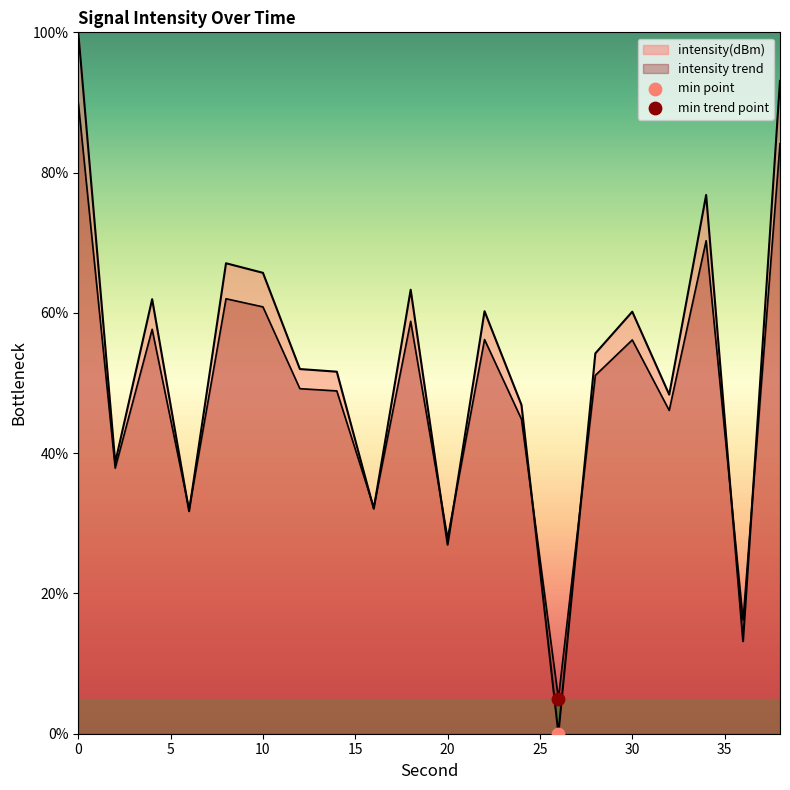

Between 8 and 10, which is larger?

8